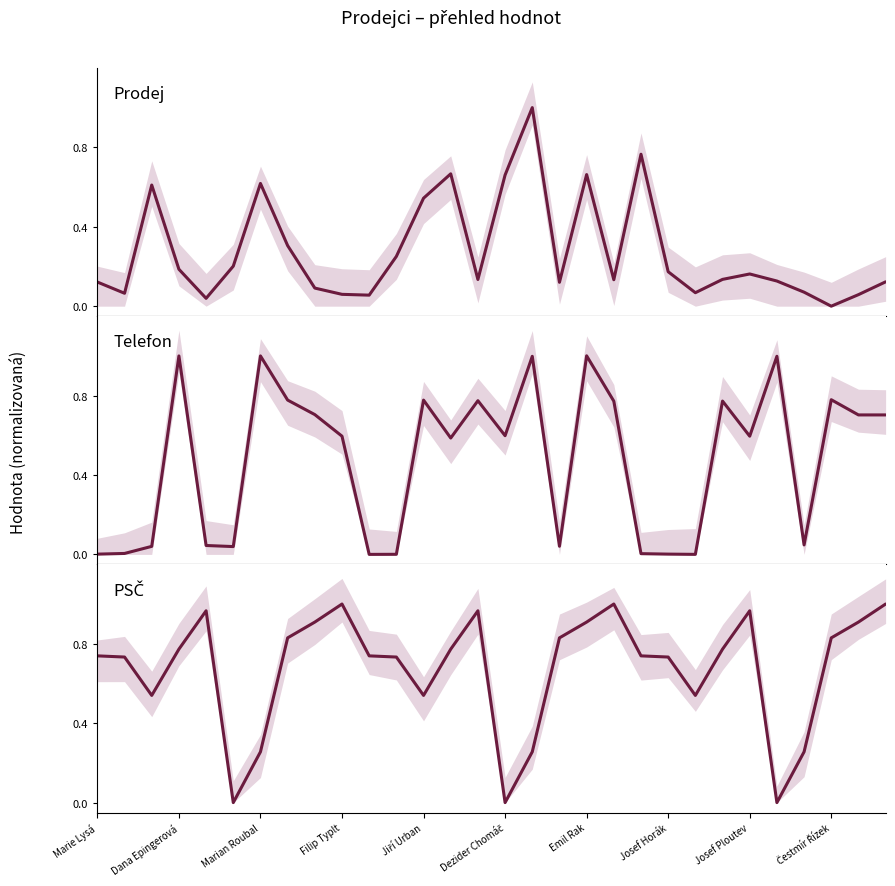

Rank the series by their maximum value, from highest to lowest.

Telefon, Prodej, PSČ